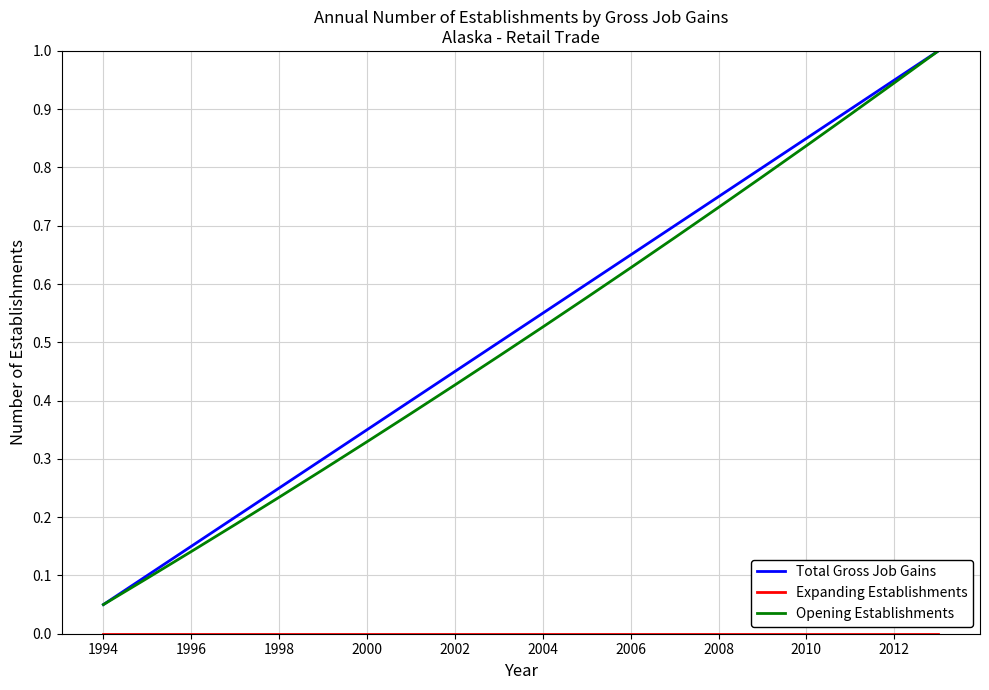

True or false: Opening Establishments and Total Gross Job Gains intersect in this chart.

False